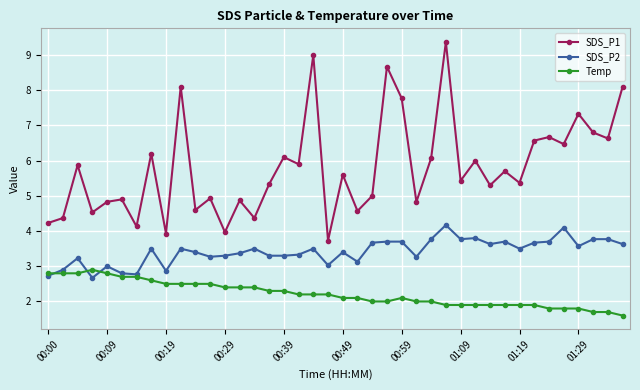

What is the lowest value of the SDS_P1 series?

3.7